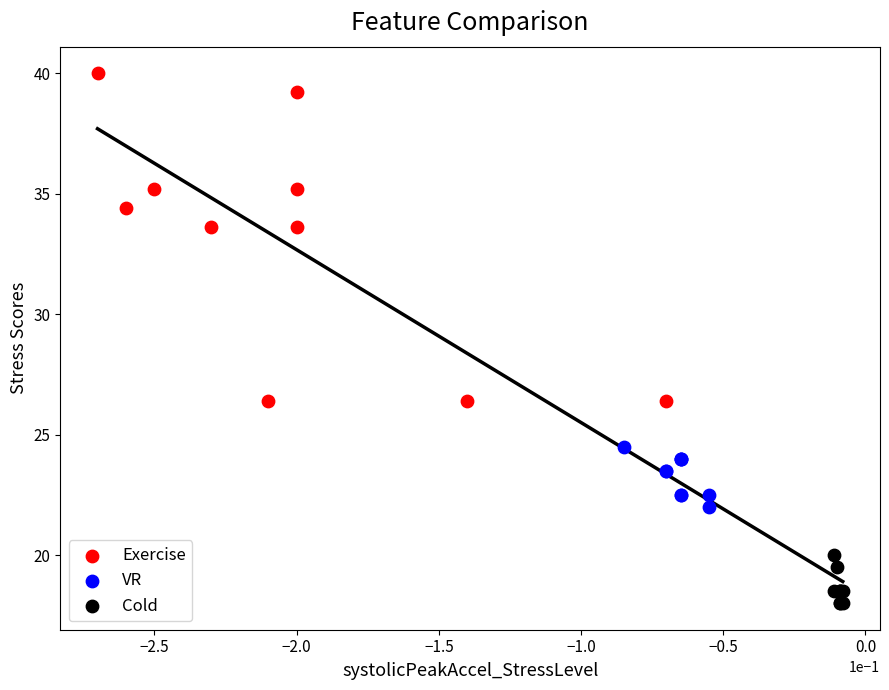

Which series reaches the minimum Y coordinate?

Cold